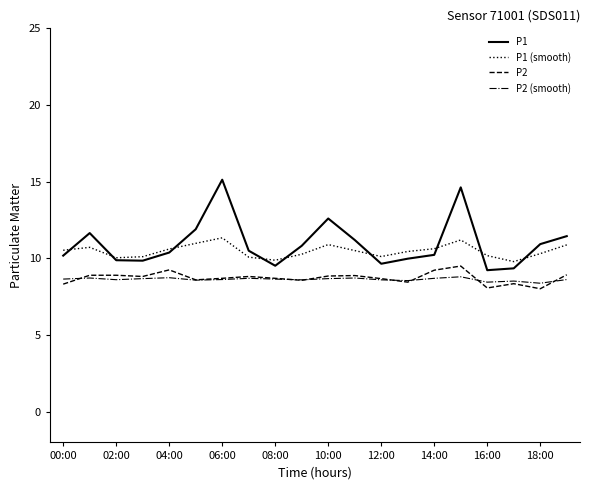

What is the maximum value shown in the chart?

15.1